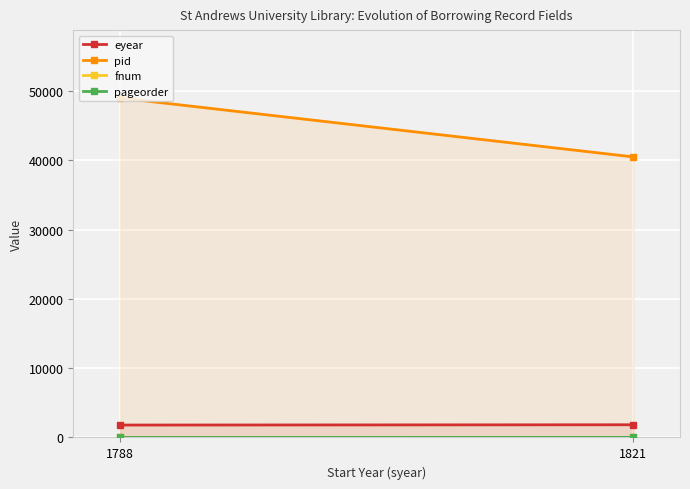

What is the total value across all series at 1821?

42341